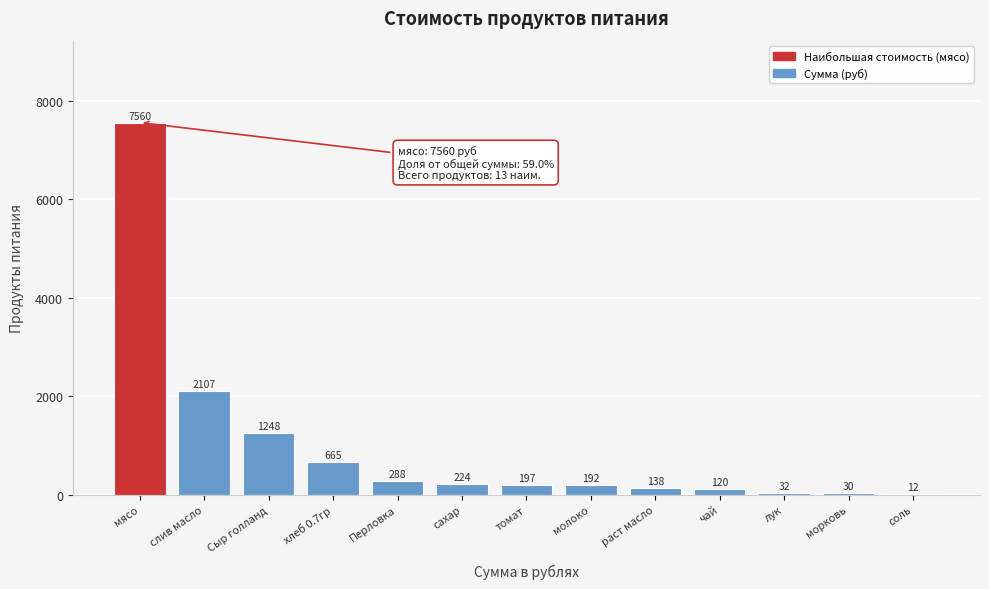

Which label corresponds to the largest value in the chart?

мясо